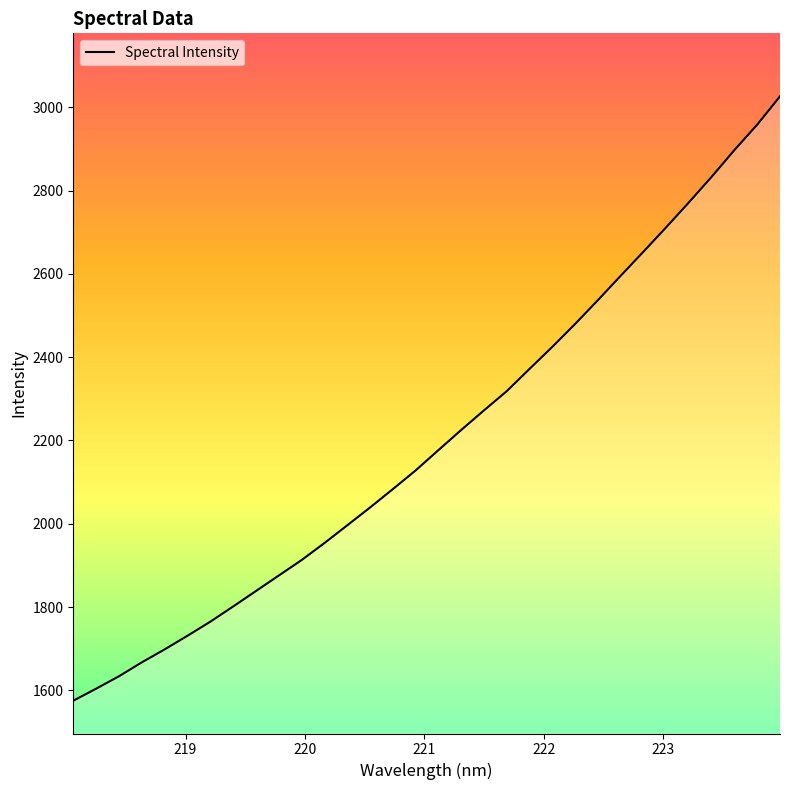

What is the difference between the maximum and minimum values?

1451.7